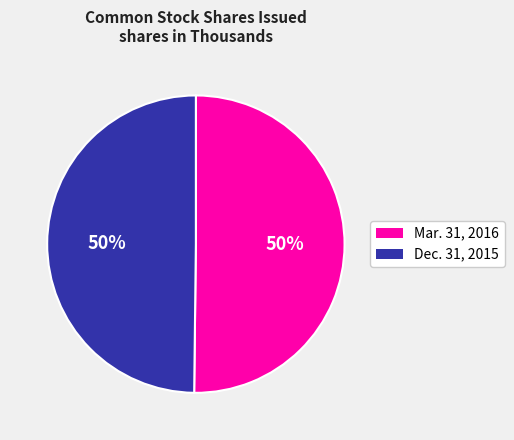

Is the sum of Mar. 31, 2016 and Dec. 31, 2015 greater than half?

Yes